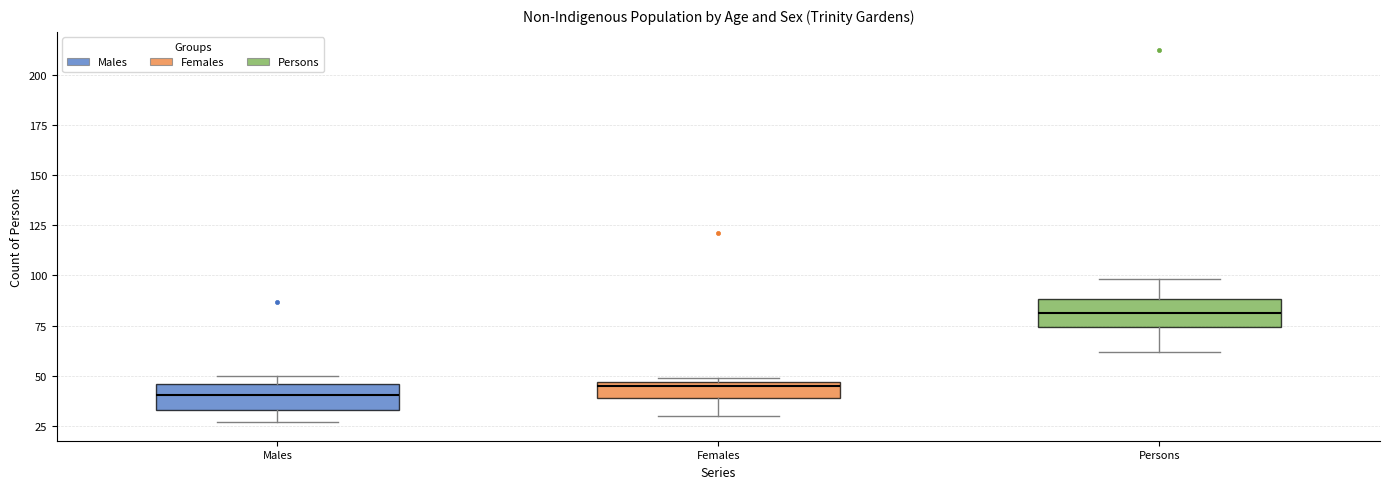

Reading left to right, read every box against the y-axis: the position of its median line, the range the box covers, and the ends of its whiskers. The values are not printed on the chart, so give them approximately, as read against the axis.

Males: median 40, box 35 to 45, whiskers 25 to 50
Females: median 45 (just below the box's upper edge), box 40 to 45, whiskers 30 to 50
Persons: median 80, box 75 to 90, whiskers 60 to 100